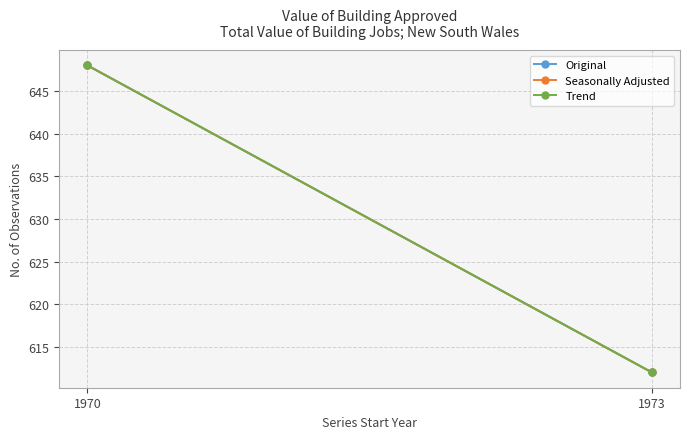

Reading right to left, list all the values displayed in this chart.

Original: 612	648
Seasonally Adjusted: 612	648
Trend: 612	648